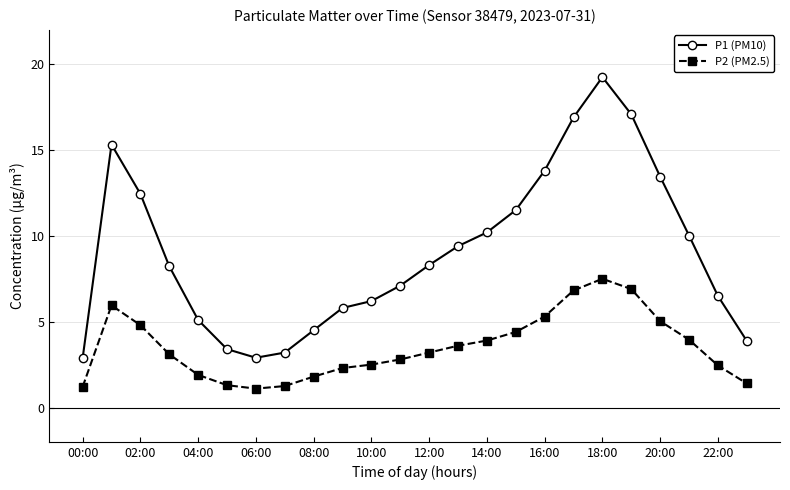

Which series has the largest total across all categories?

P1 (PM10)